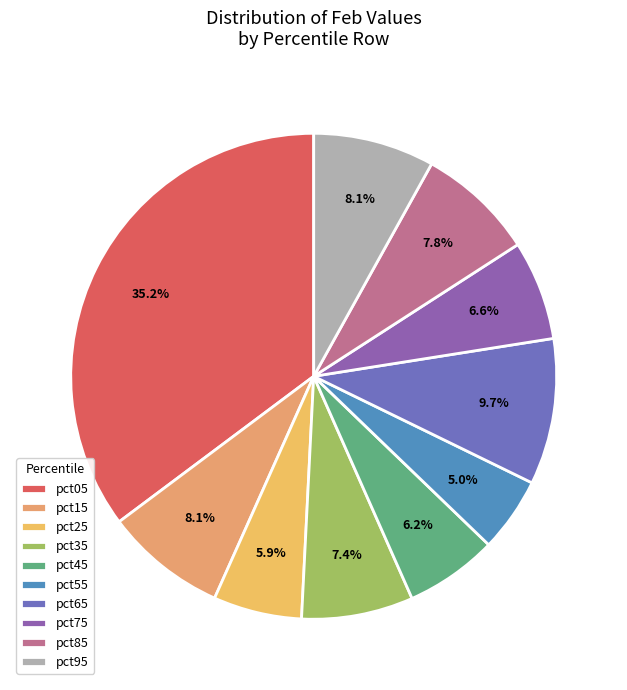

To the nearest percent, what percentage of the pie is pct95?

8%